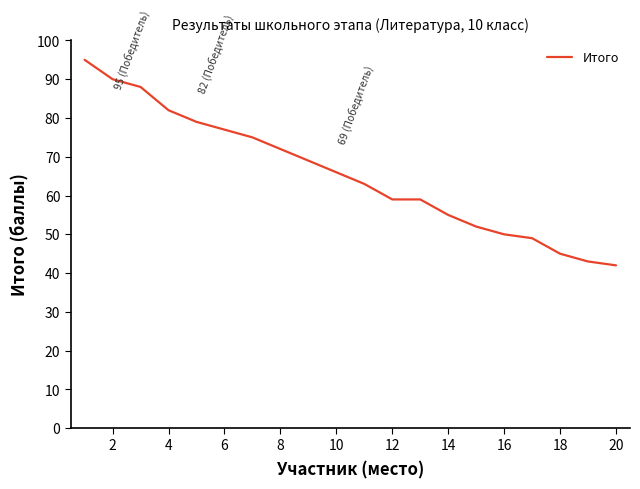

How many distinct data groups are displayed?

1